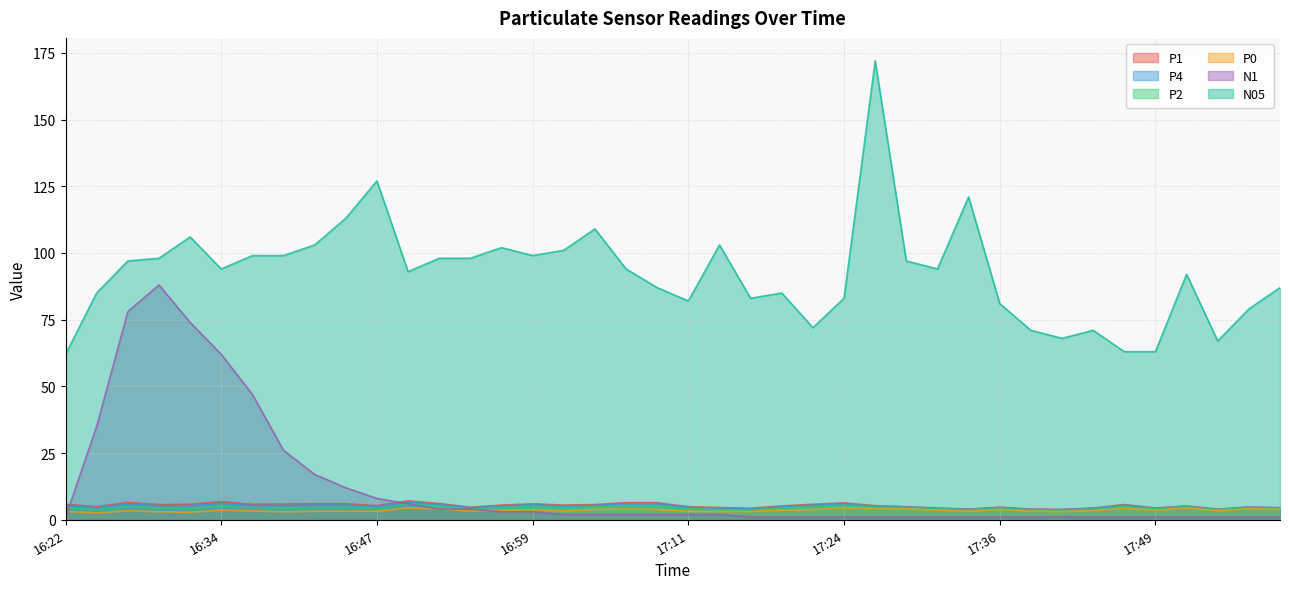

Where is P2 nearest to the value 4?

16:54